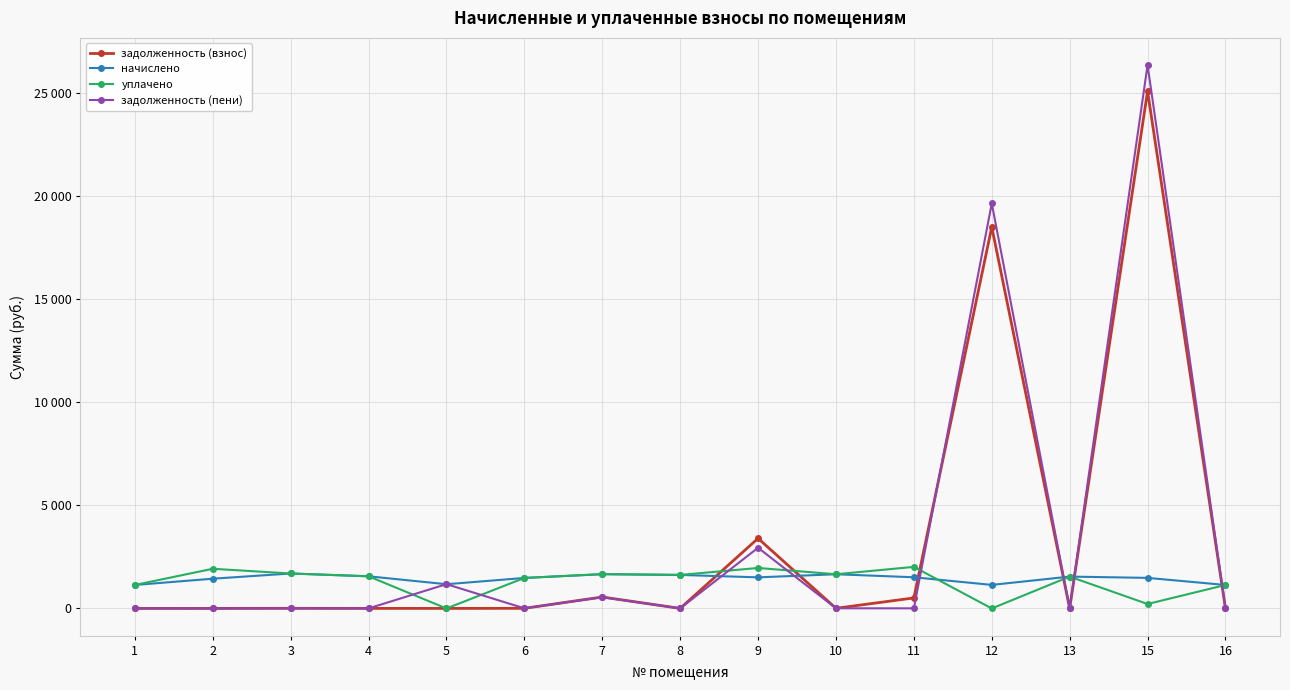

Where do задолженность (пени) and задолженность (взнос) first cross each other?

11 and 12